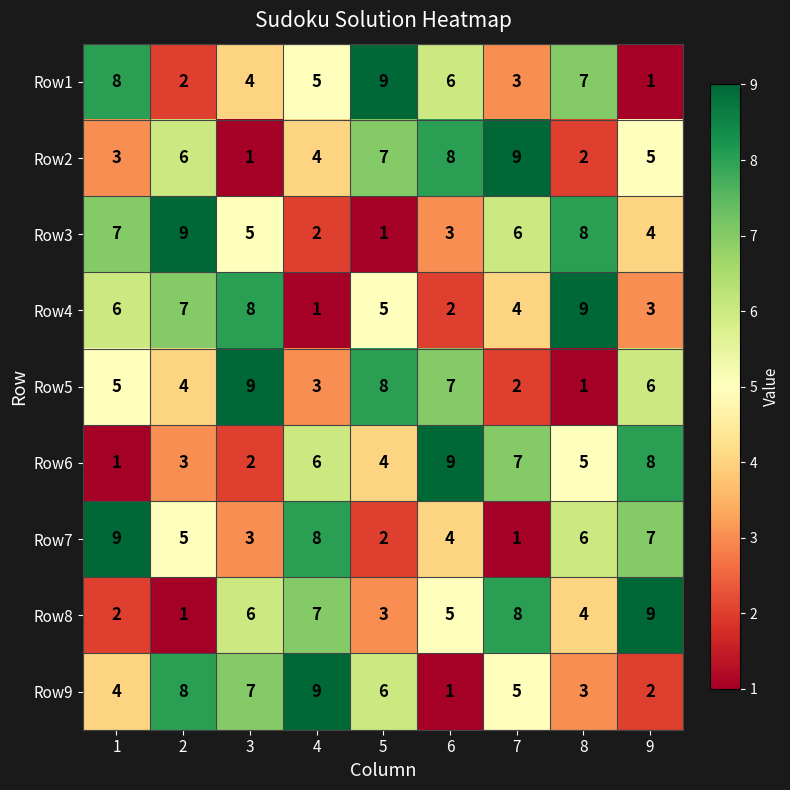

What is the total value across all series at 2?

45